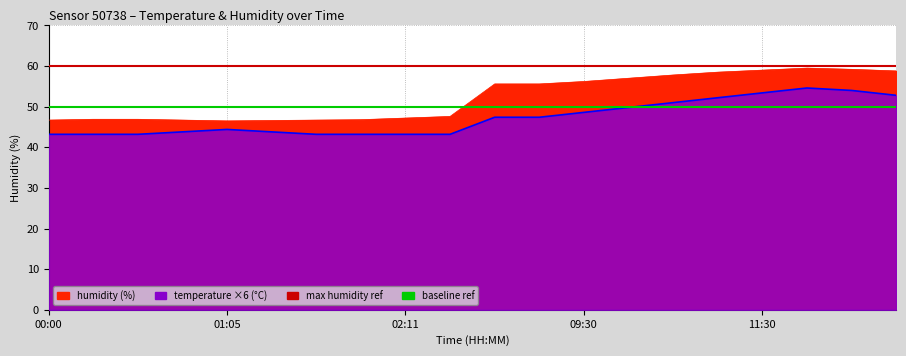

Which label corresponds to the largest value in the chart?

00:00